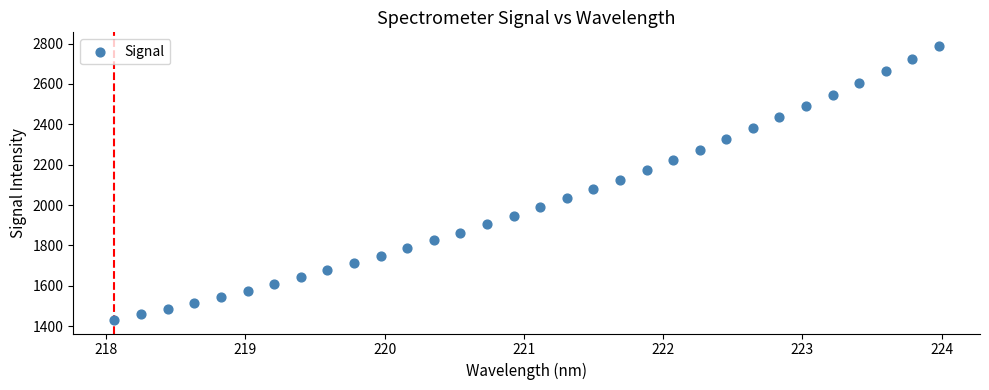

What is the range of X values (max minus min)?

5.9